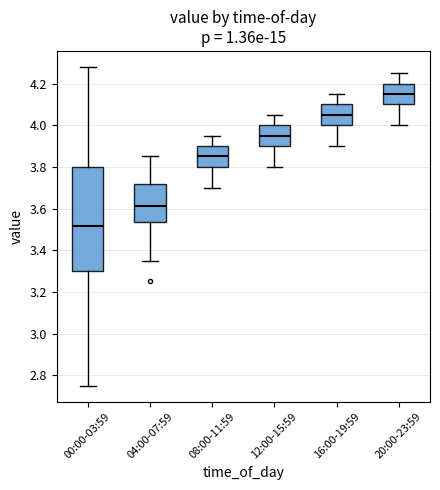

Where is the lower edge of the box for 00:00-03:59 on the y-axis? The values are not printed on the chart, so give them approximately, as read against the axis.

3.30